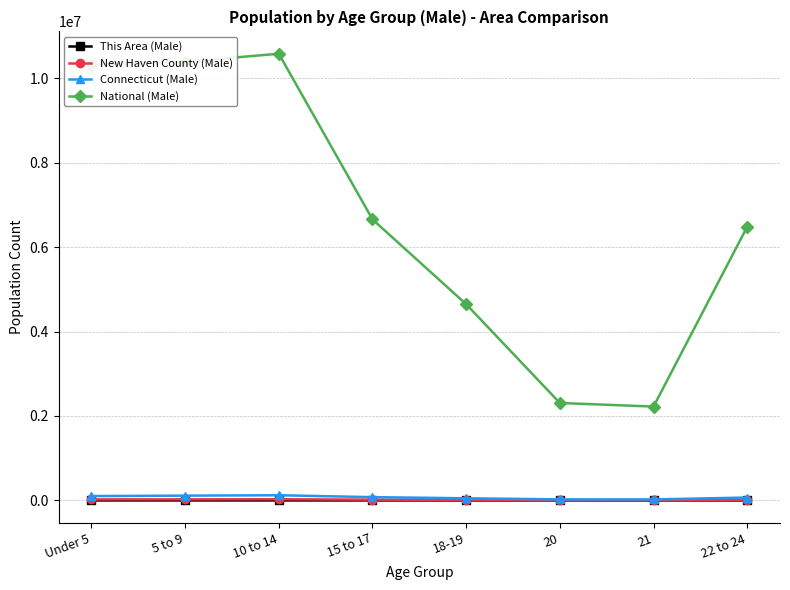

Which series has the widest spread of values?

National (Male)